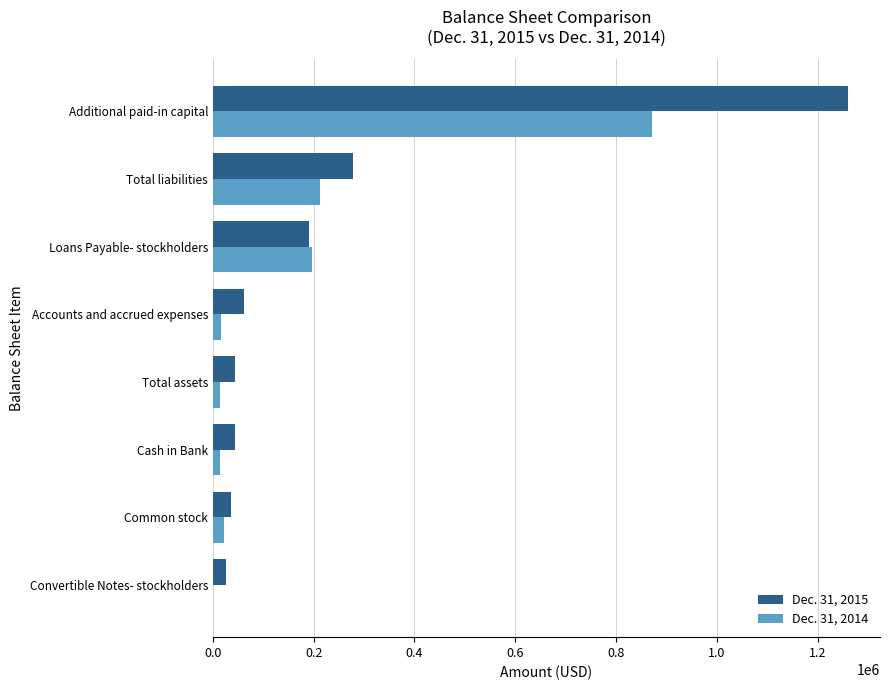

At which label does Dec. 31, 2015 reach its peak?

Additional paid-in capital